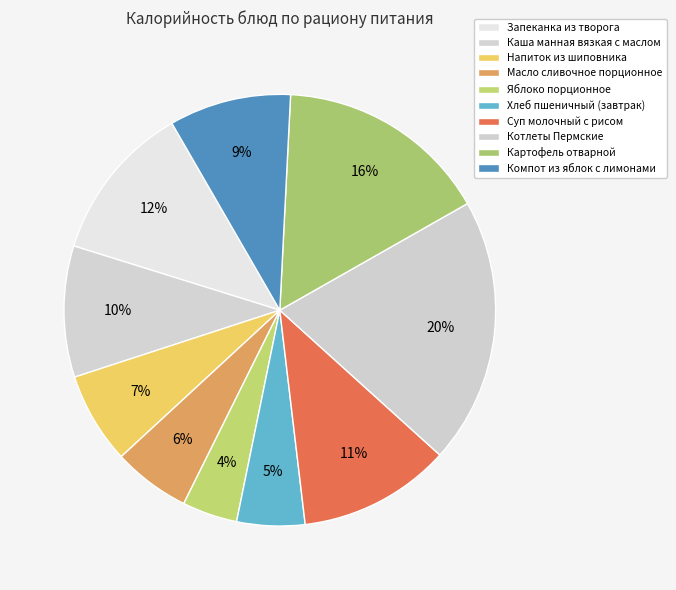

True or false: Компот из яблок с лимонами accounts for 9% of the total.

True